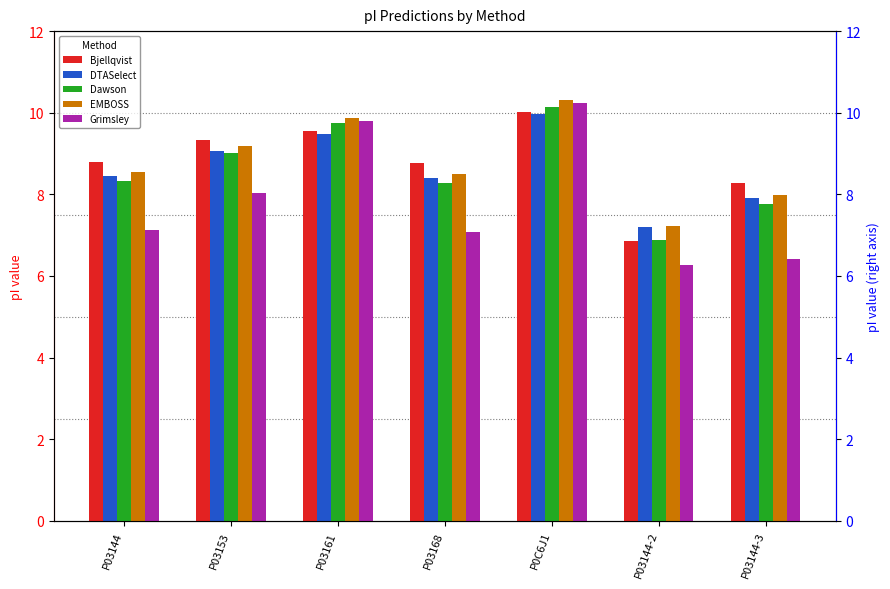

Which label corresponds to the smallest value in the chart?

P03144-2